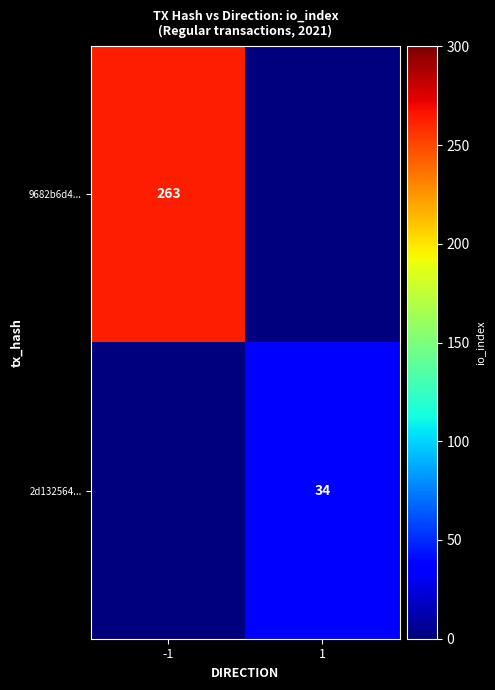

Is it true that 9682b6d4... equals 54 at -1?

False